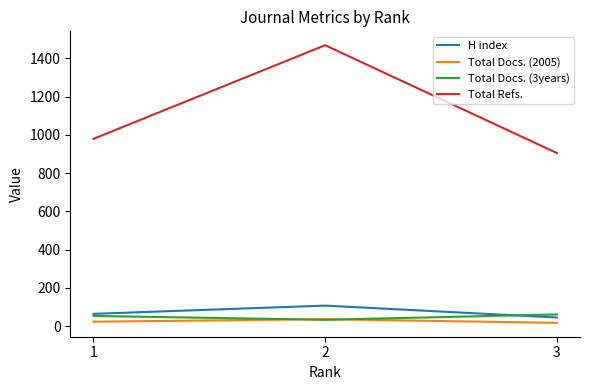

What is the average value of the Total Docs. (3years) series?

50